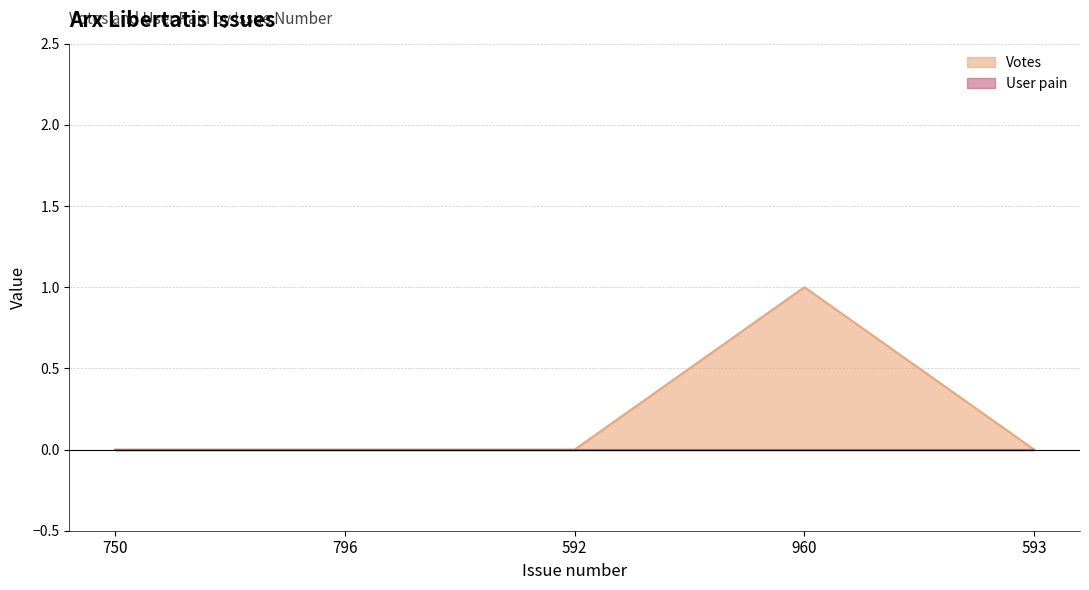

What is the label of the 1st point from the right?

593